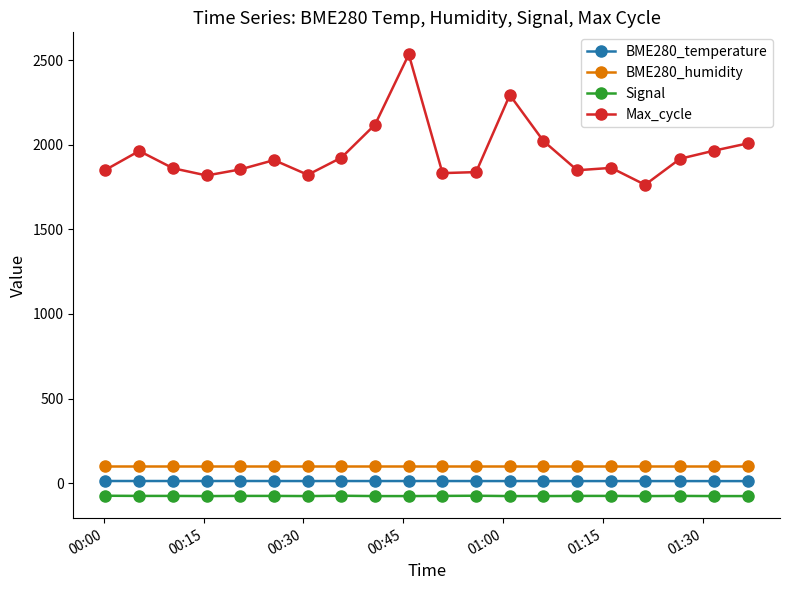

True or false: Signal and BME280_humidity cross at least once.

False